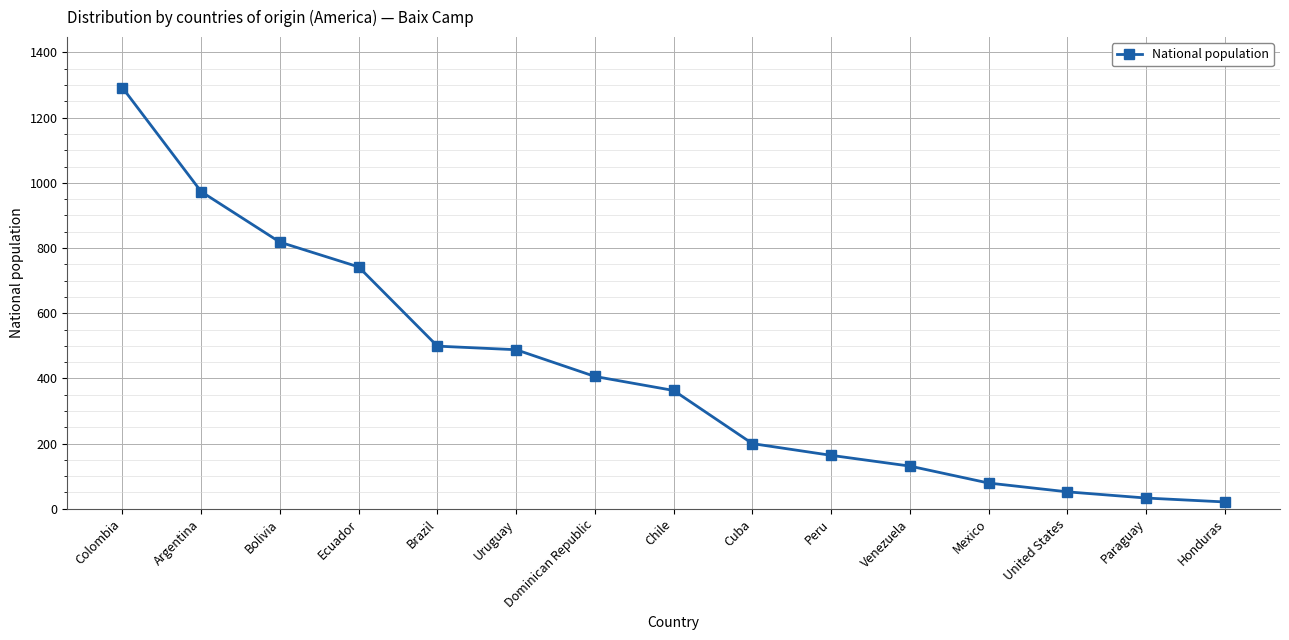

At which category does the chart reach its minimum across all series?

Honduras